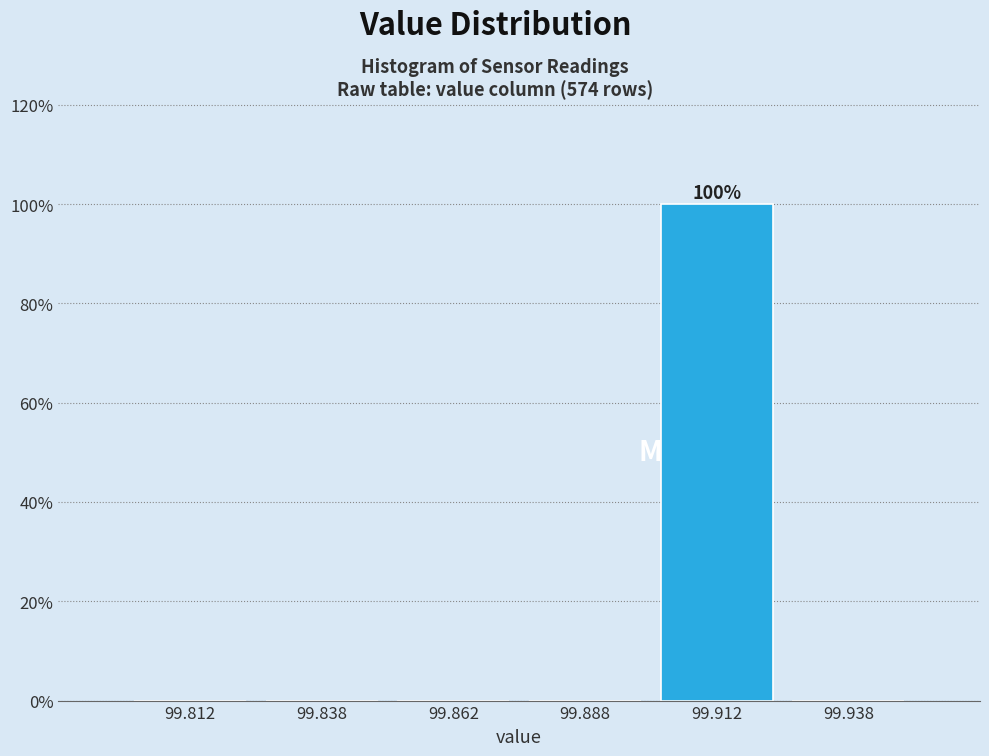

Which range on the x-axis has the tallest bar?

99.900 to 99.925